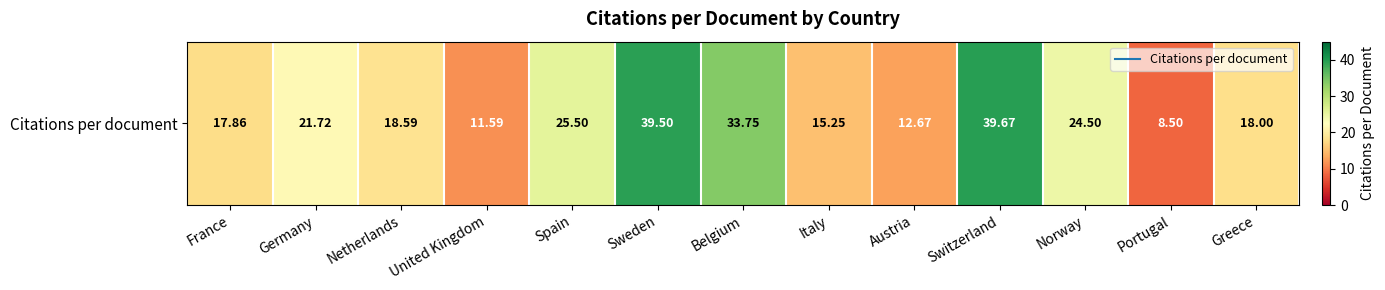

Which category has the highest value across all series?

Switzerland